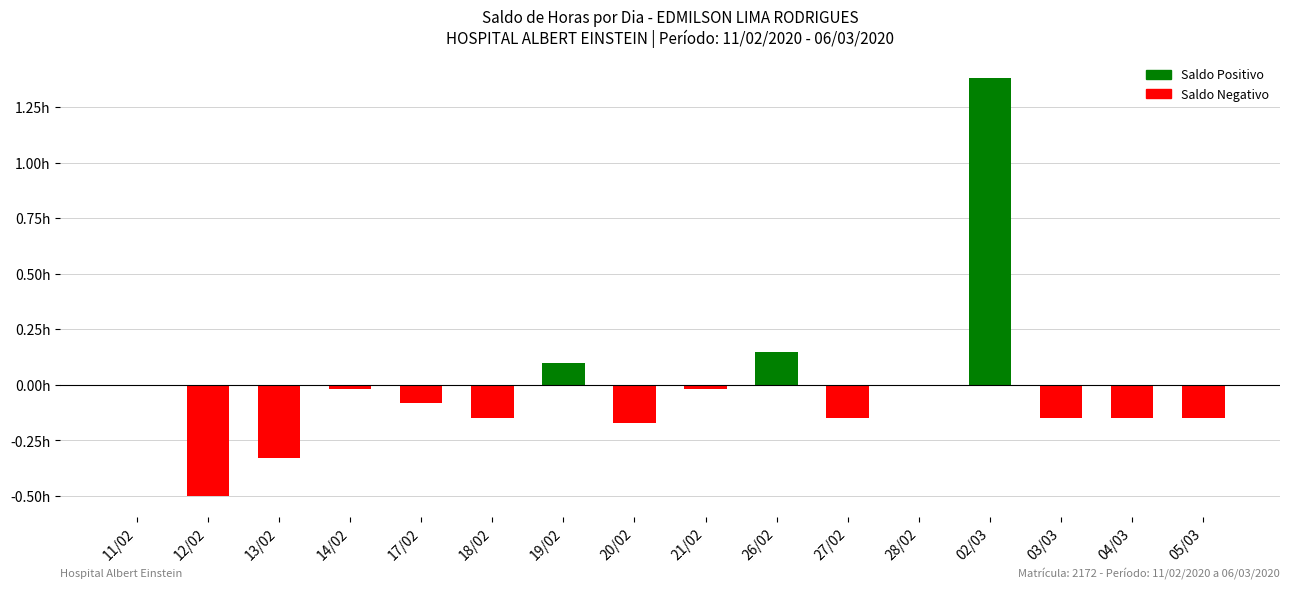

What is the label of the 5th bar from the left?

17/02